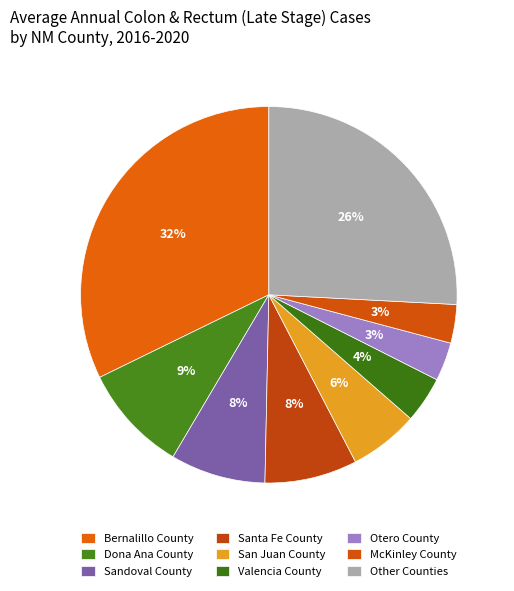

What is the largest slice in the pie chart?

Bernalillo County